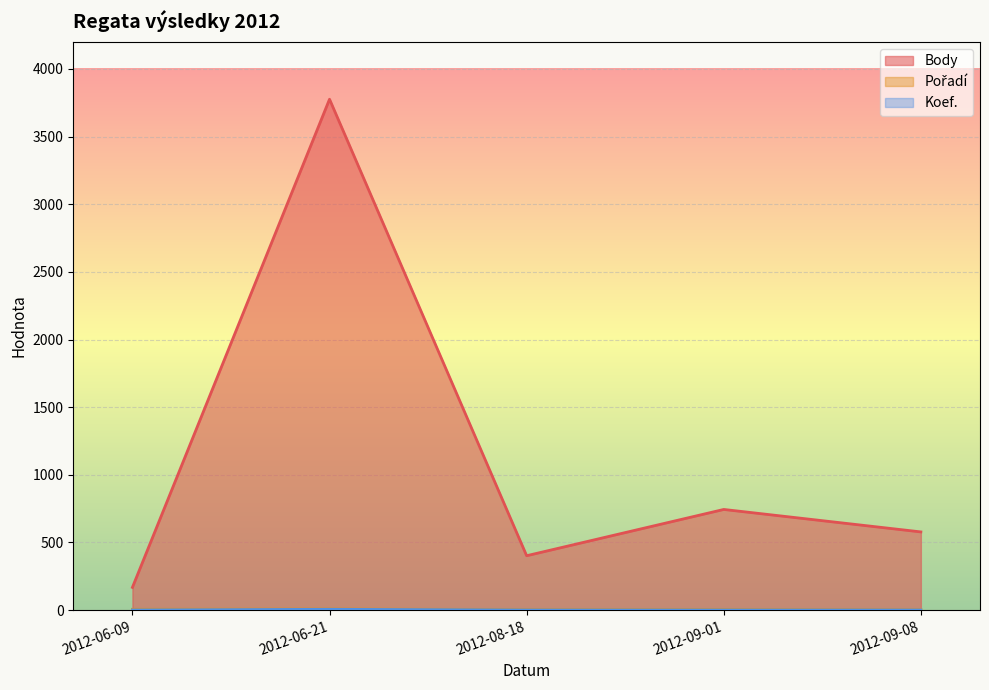

At which category does Body reach its first local valley?

2012-08-18